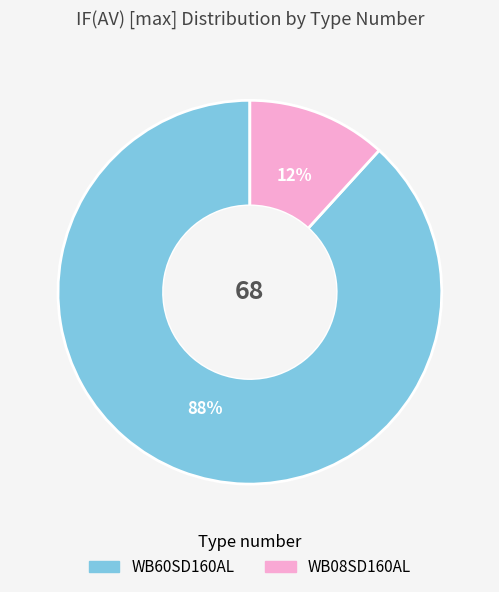

Which slice is the smallest?

WB08SD160AL